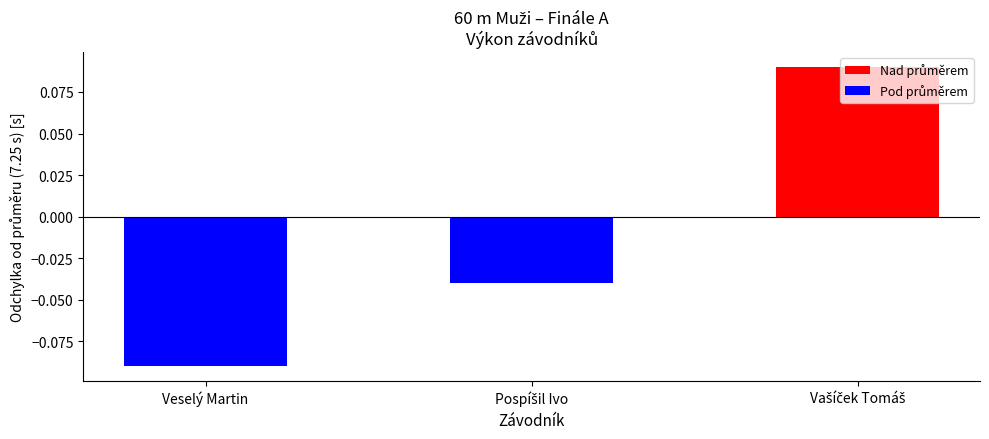

How many data points are less than 0?

2